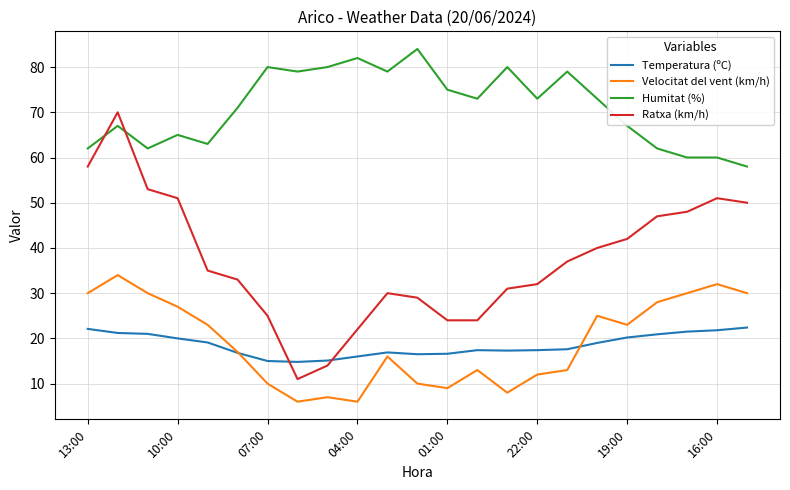

At how many categories does at least one series exceed 14?

23